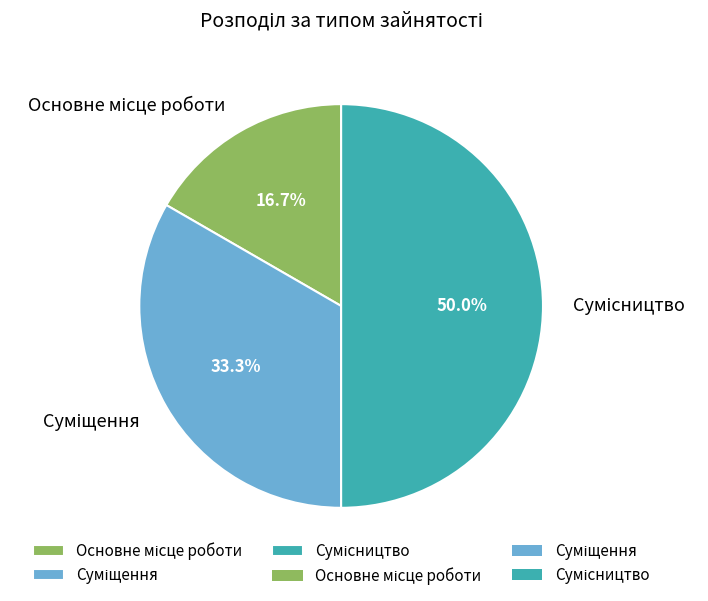

What is the ratio of the value at Основне місце роботи to the value at Сумісництво?

0.3